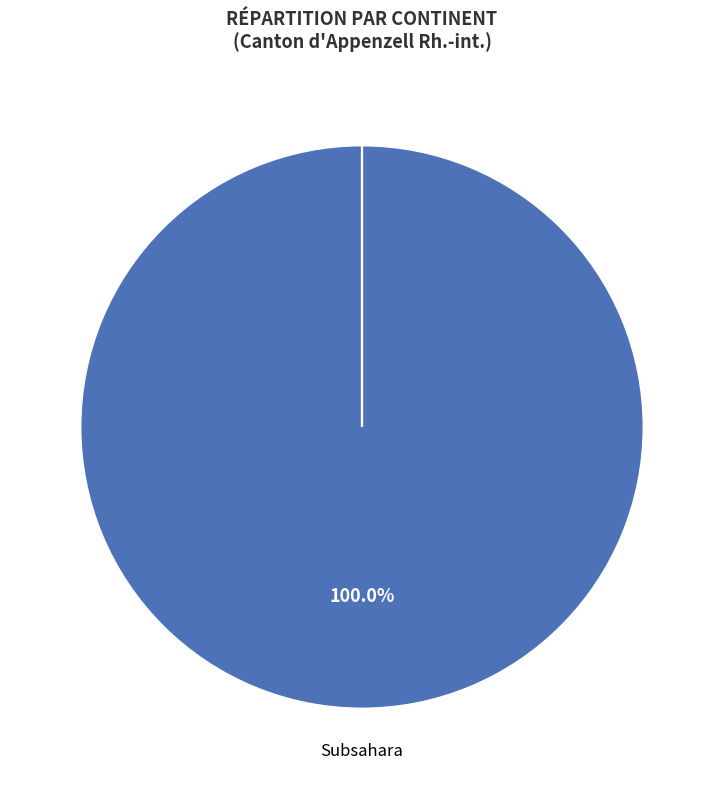

Which category has the biggest portion of the pie?

Afrique